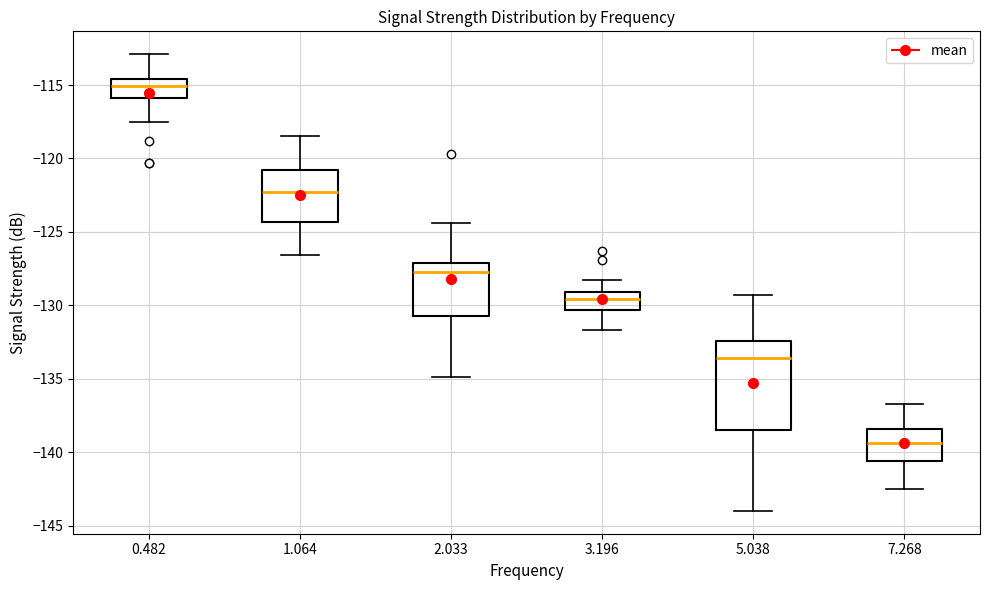

Reading left to right, read every box against the y-axis: the position of its median line, the range the box covers, and the ends of its whiskers. The values are not printed on the chart, so give them approximately, as read against the axis.

0.482: median -115.0, box -116.0 to -114.5, whiskers -117.5 to -113.0
1.064: median -122.5, box -124.5 to -121.0, whiskers -126.5 to -118.5
2.033: median -127.5, box -130.5 to -127.0, whiskers -135.0 to -124.5
3.196: median -129.5, box -130.5 to -129.0, whiskers -131.5 to -128.5
5.038: median -133.5, box -138.5 to -132.5, whiskers -144.0 to -129.5
7.268: median -139.5, box -140.5 to -138.5, whiskers -142.5 to -136.5